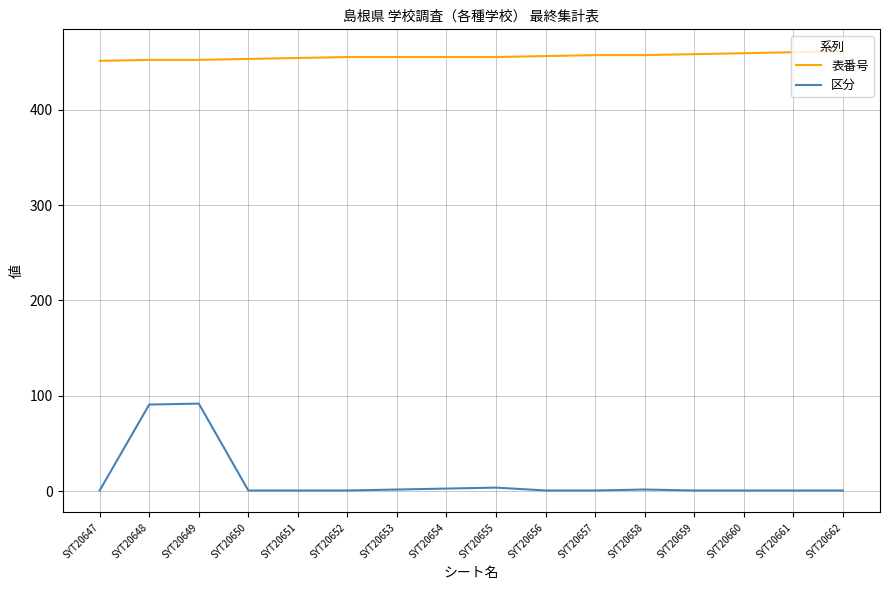

Which series has the widest spread of values?

区分